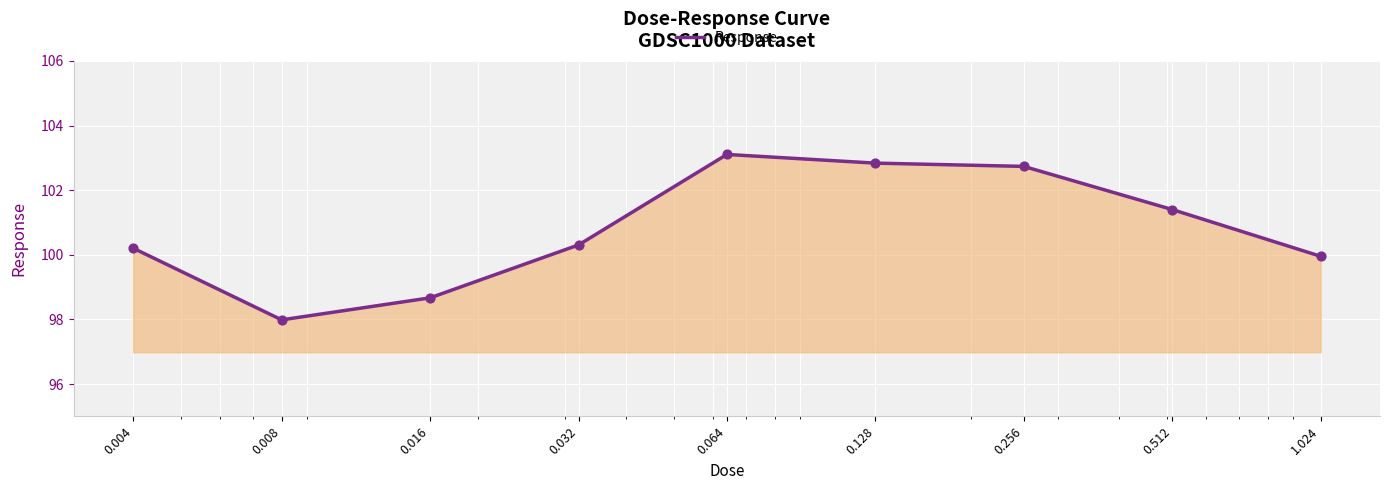

What is the minimum value shown in the chart?

98.0